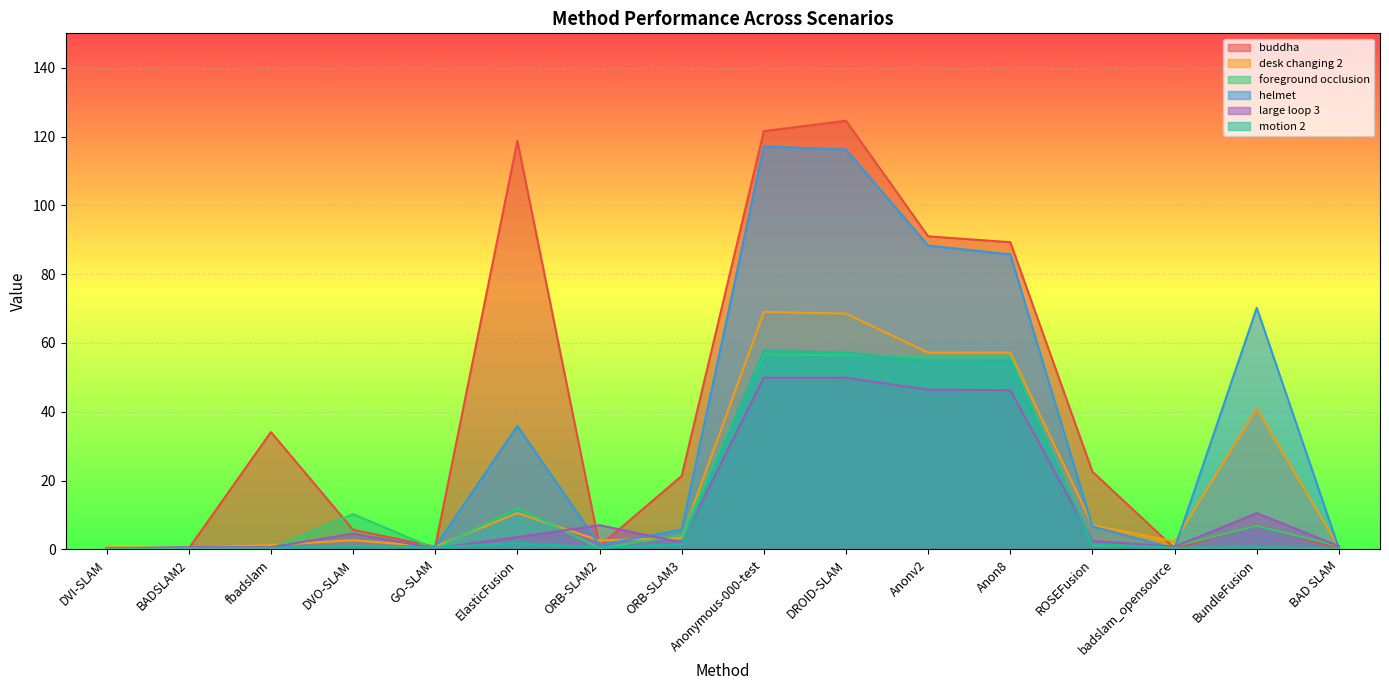

At which category is the sum across all series the highest?

DROID-SLAM